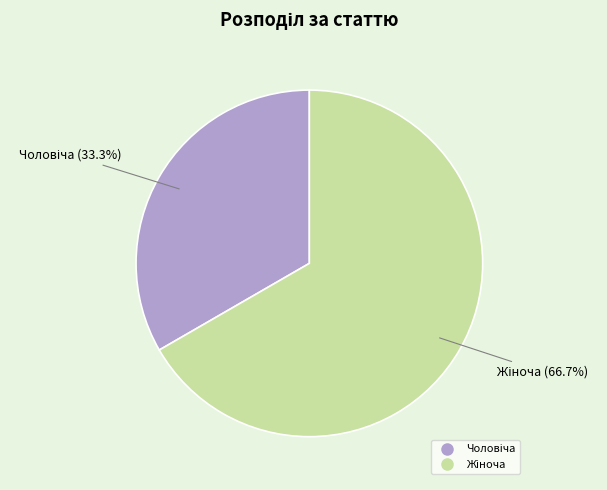

Does any single category account for the majority?

Yes